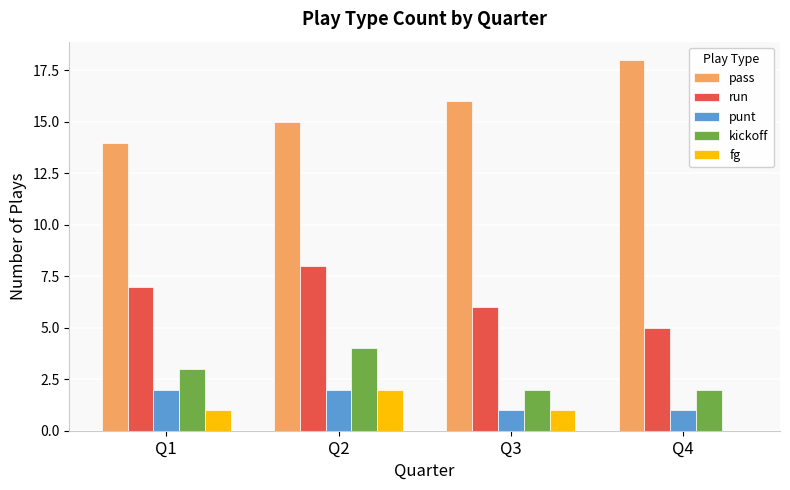

Is the value of punt at Q2 greater than the value of kickoff at Q2?

No